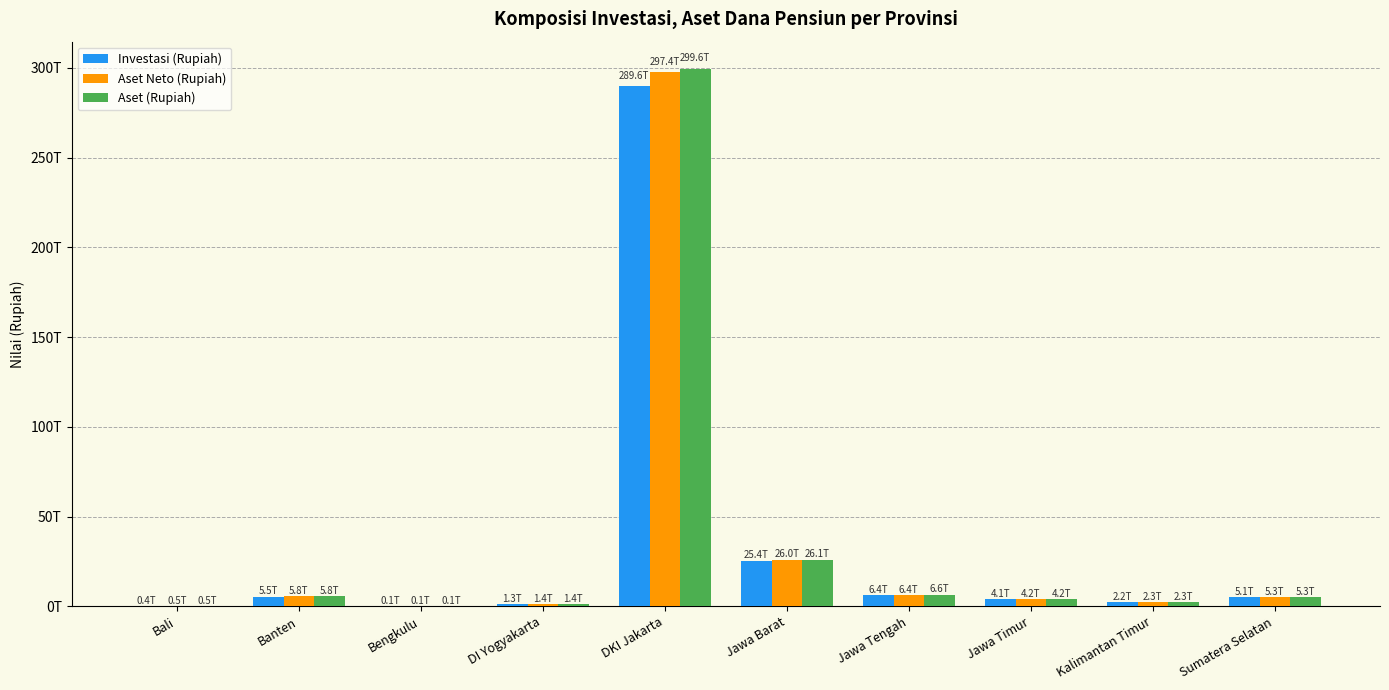

Which category has the lowest value in the Aset (Rupiah) series?

Bengkulu